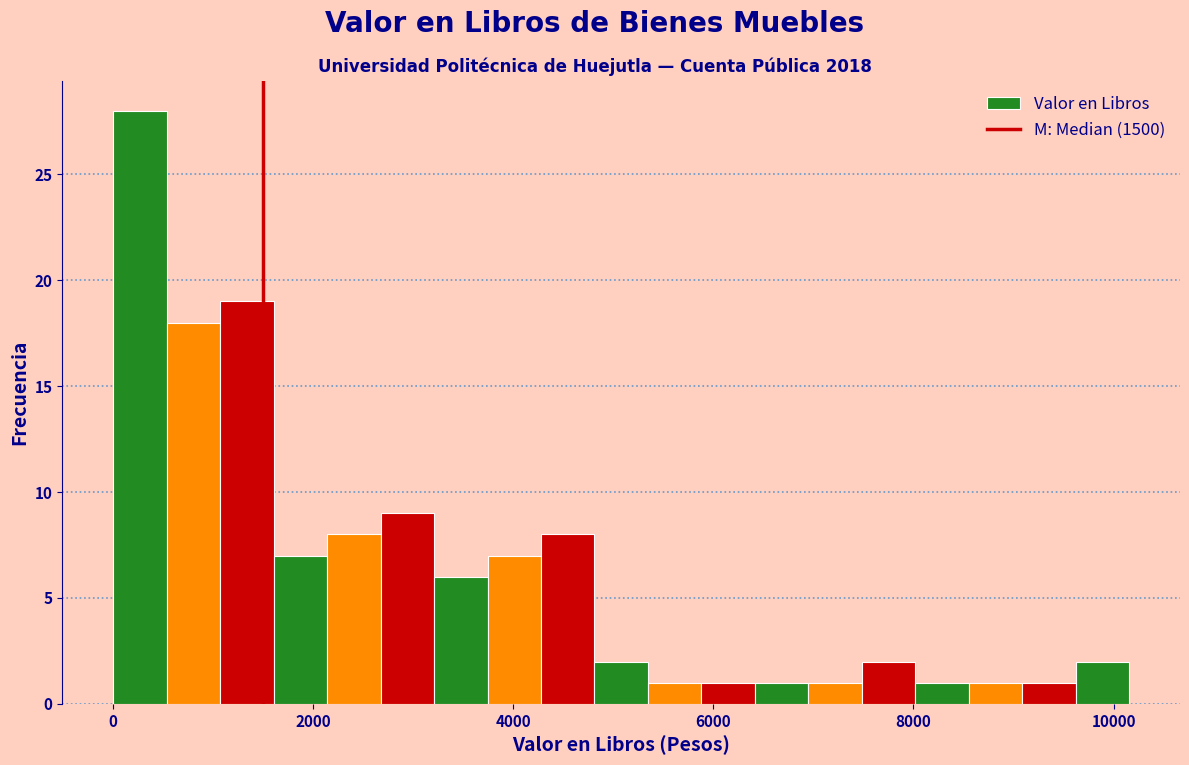

Read against the x-axis, roughly where is the centre of the tallest bar?

200